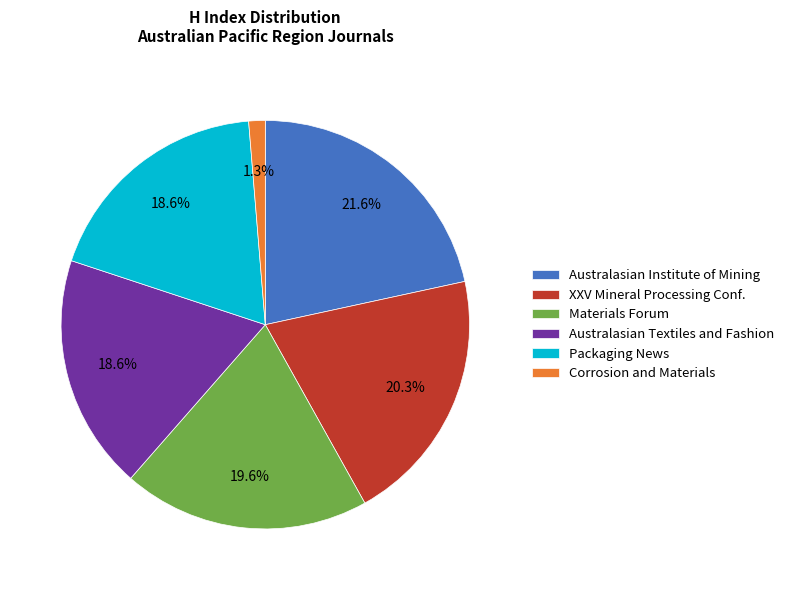

Is the sum of Packaging News and Corrosion and Materials greater than half?

No